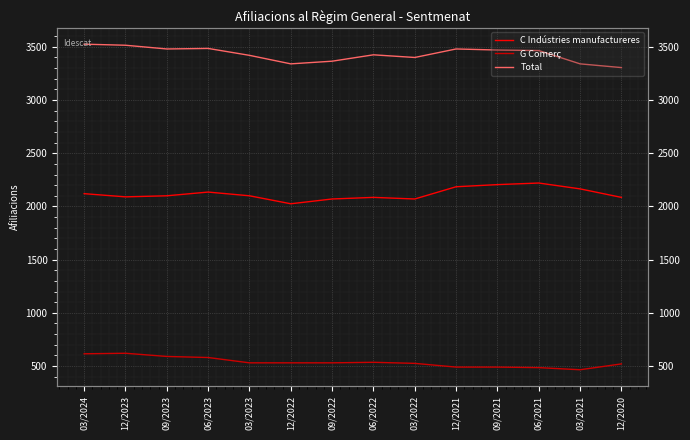

The value of C Indústries manufactureres at 03/2023 is 2100. True or false?

True